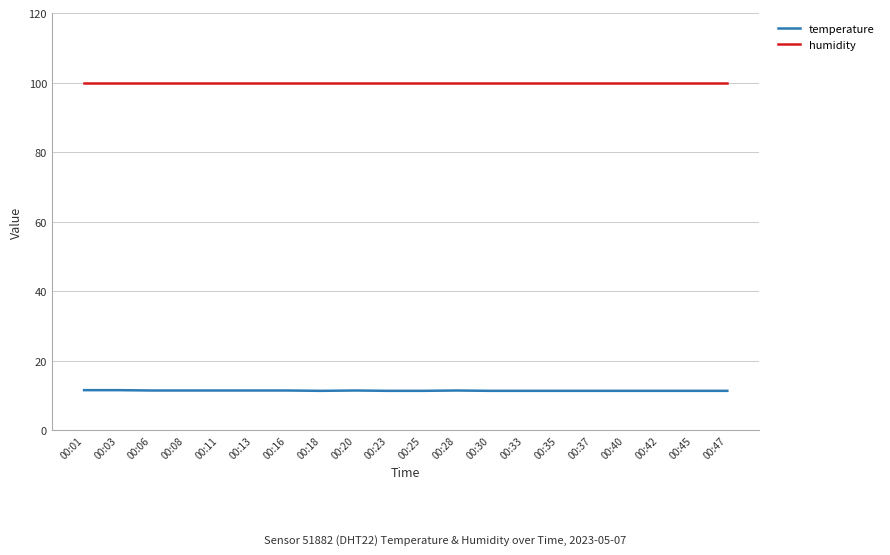

True or false: temperature and humidity cross at least once.

False